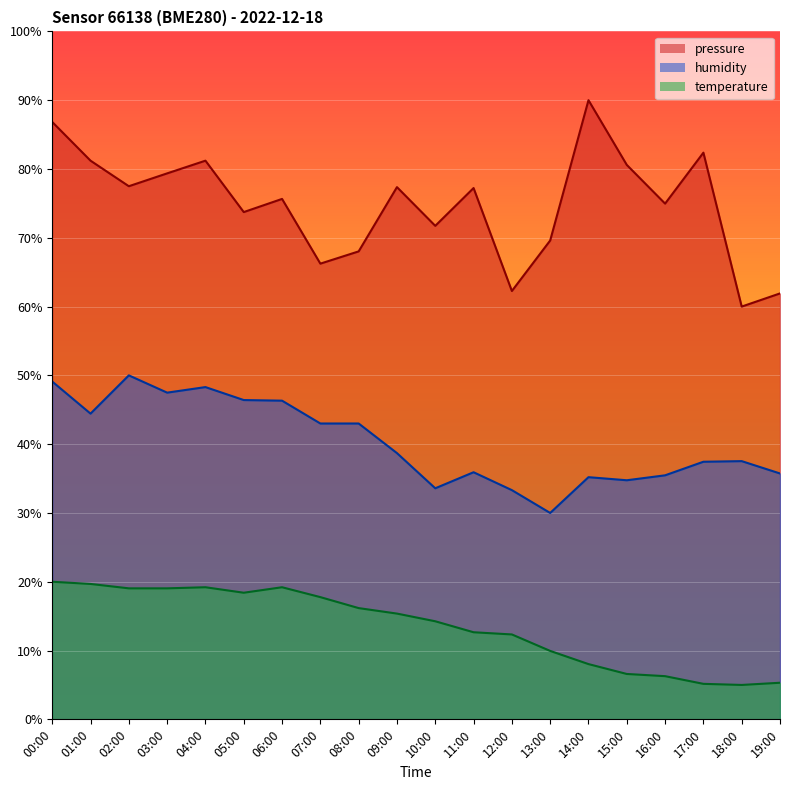

Which series changed the most between 11:00 and 17:00?

temperature